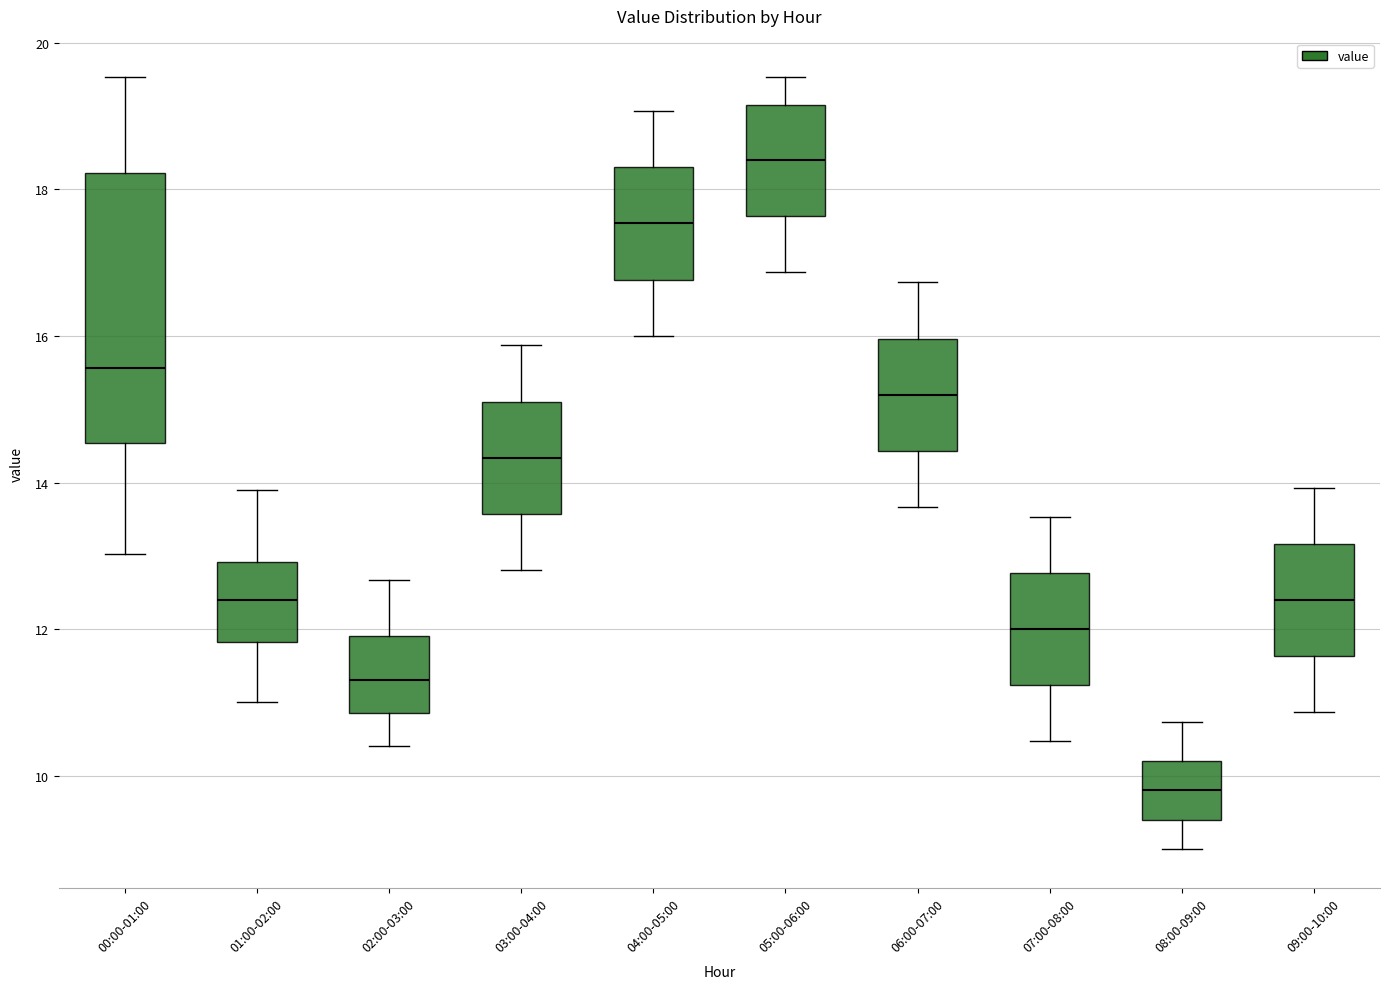

Reading left to right, transcribe this box plot: for each box, give where its median line is, the range the box spans, and where its two whiskers end, as read against the y-axis. The values are not printed on the chart, so give them approximately, as read against the axis.

00:00-01:00: median 15.6, box 14.6 to 18.2, whiskers 13.0 to 19.6
01:00-02:00: median 12.4, box 11.8 to 13.0, whiskers 11.0 to 14.0
02:00-03:00: median 11.4, box 10.8 to 12.0, whiskers 10.4 to 12.6
03:00-04:00: median 14.4, box 13.6 to 15.2, whiskers 12.8 to 15.8
04:00-05:00: median 17.6, box 16.8 to 18.4, whiskers 16.0 to 19.0
05:00-06:00: median 18.4, box 17.6 to 19.2, whiskers 16.8 to 19.6
06:00-07:00: median 15.2, box 14.4 to 16.0, whiskers 13.6 to 16.8
07:00-08:00: median 12.0, box 11.2 to 12.8, whiskers 10.4 to 13.6
08:00-09:00: median 9.8, box 9.4 to 10.2, whiskers 9.0 to 10.8
09:00-10:00: median 12.4, box 11.6 to 13.2, whiskers 10.8 to 14.0